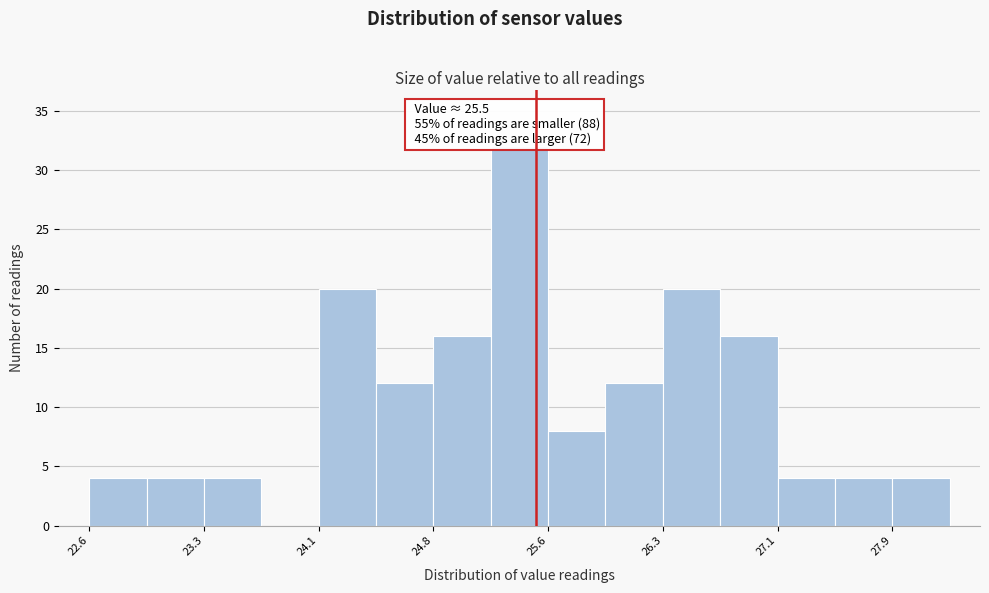

Around what value on the x-axis is the tallest bar? Give the approximate position of its centre, as read against the axis.

25.4